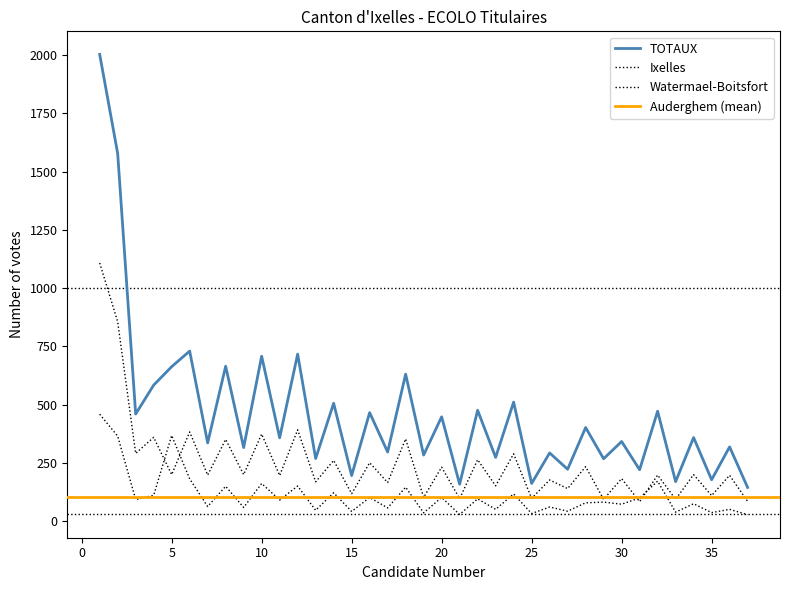

Which series changed the most between 22 and 27?

TOTAUX